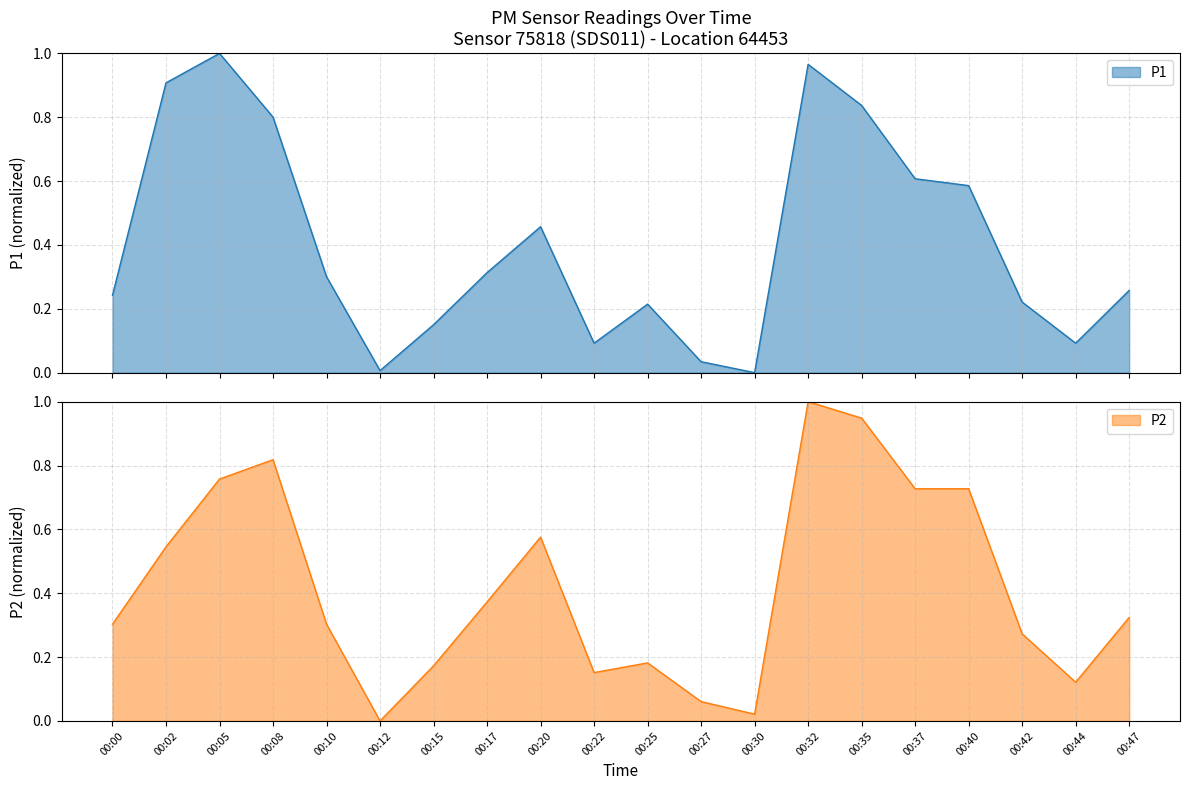

How many series are shown in this chart?

2